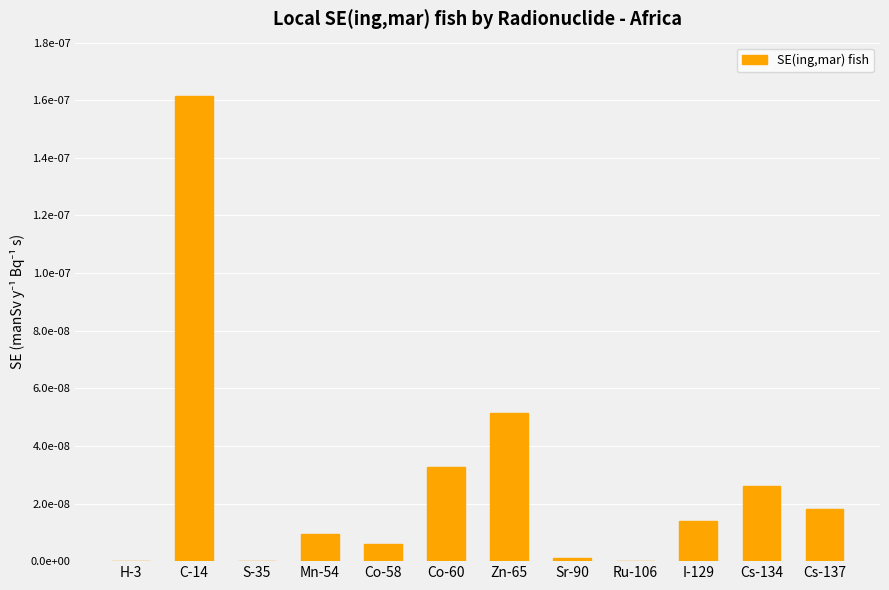

Are the bars horizontal?

No